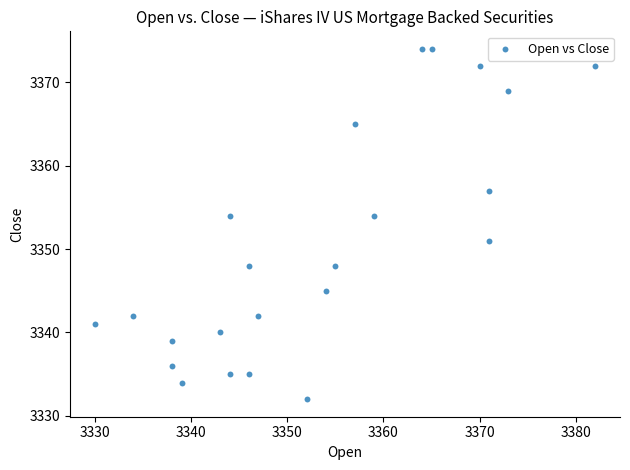

What is the range of Y values (max minus min)?

42